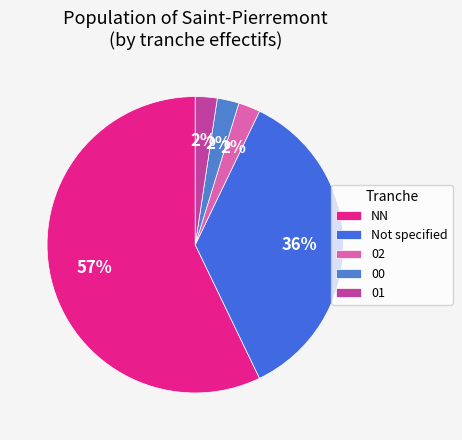

How many segments does this pie chart have?

5